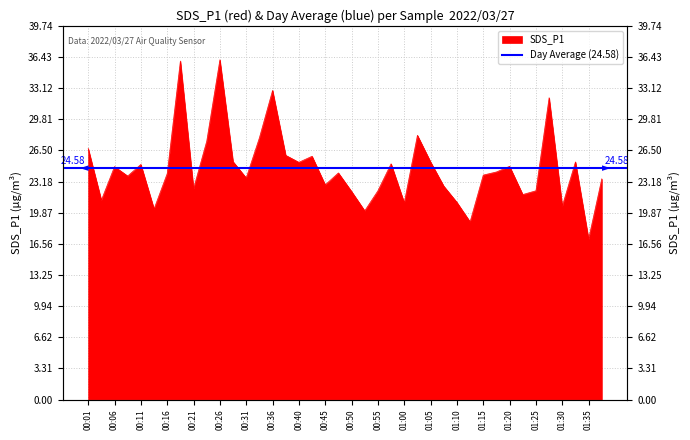

List the labels in order of value, largest first.

00:26, 00:18, 00:36, 01:28, 01:03, 00:33, 00:23, 00:01, 00:38, 00:43, 00:28, 01:05, 01:33, 00:40, 00:58, 00:11, 01:20, 00:06, 01:18, 00:48, 00:16, 01:15, 00:09, 00:31, 01:38, 00:45, 01:07, 00:21, 00:55, 01:25, 00:50, 01:23, 00:04, 01:10, 01:00, 01:30, 00:13, 00:53, 01:12, 01:35